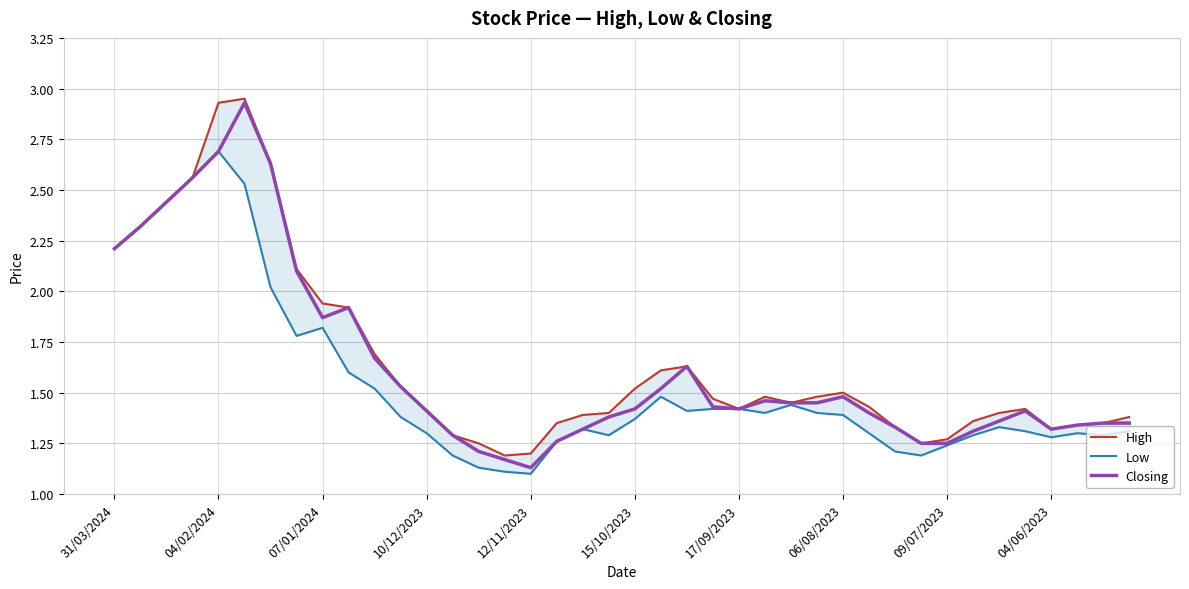

Rank the series at 33 from highest to lowest value.

High, Closing, Low